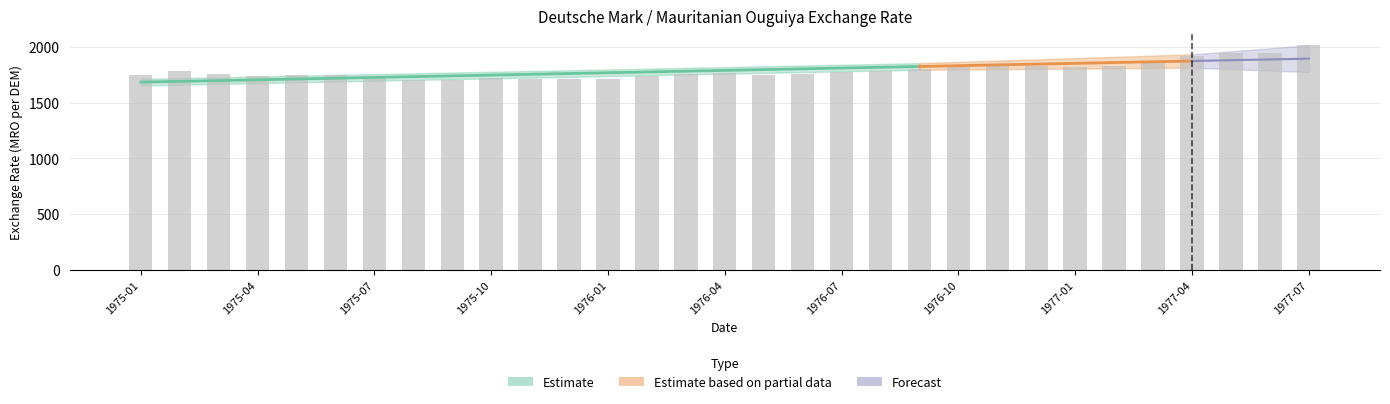

Between 1975-03 and 1977-06, which is larger?

1977-06